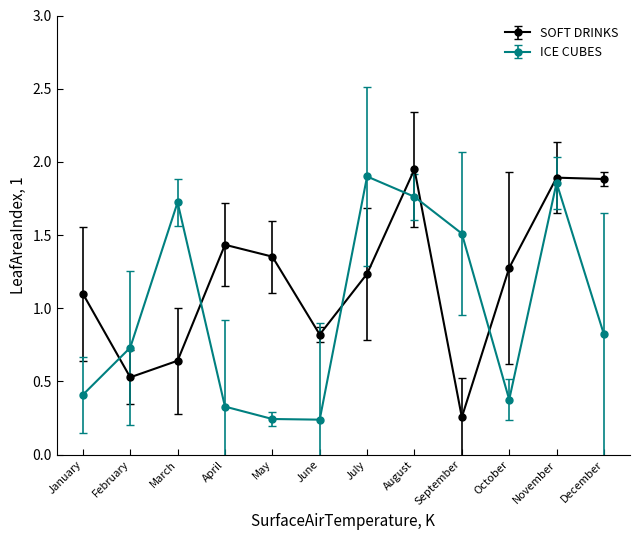

Is the value of ICE CUBES at October greater than the value of SOFT DRINKS at July?

No